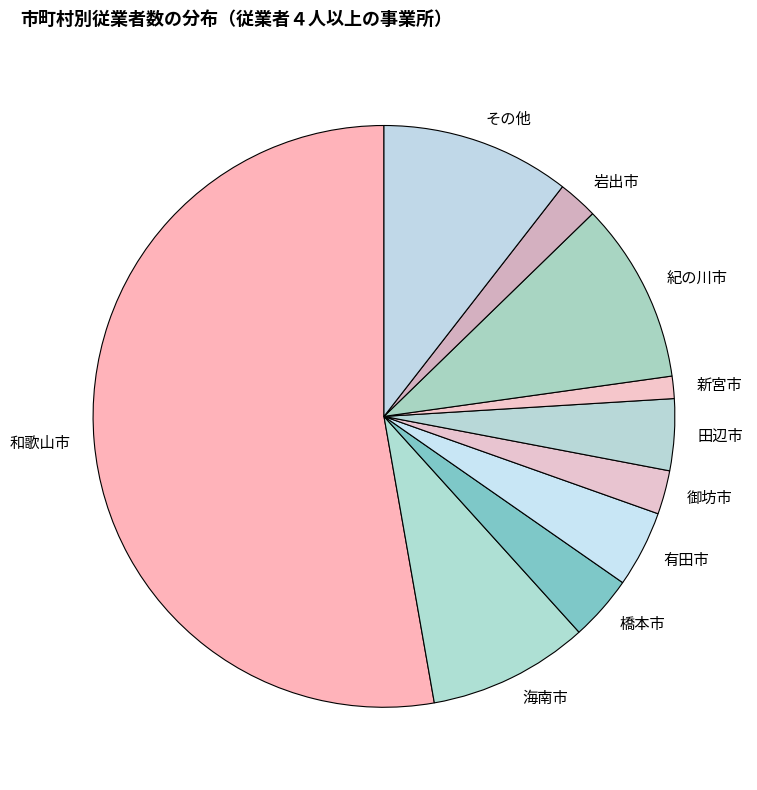

Does any single category account for the majority?

Yes